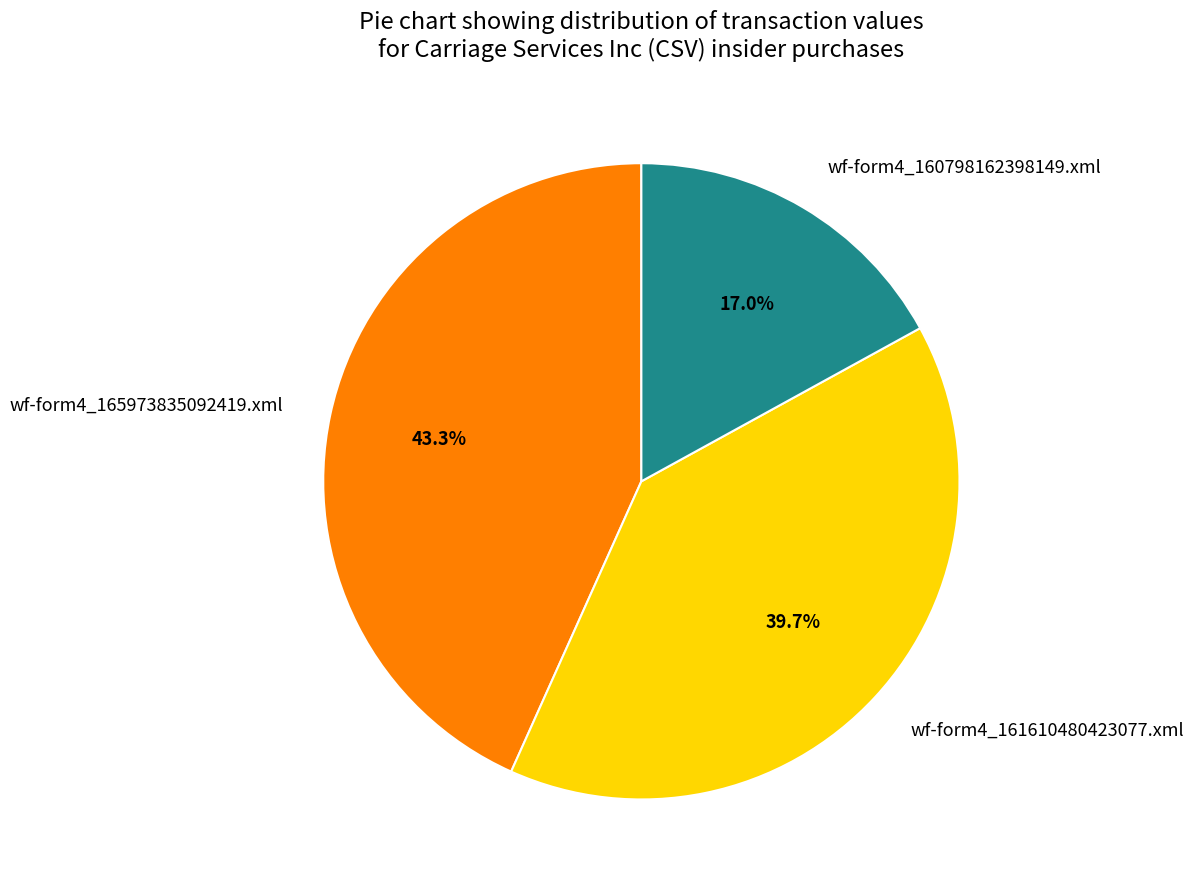

To the nearest percent, what portion does wf-form4_160798162398149.xml represent?

17%